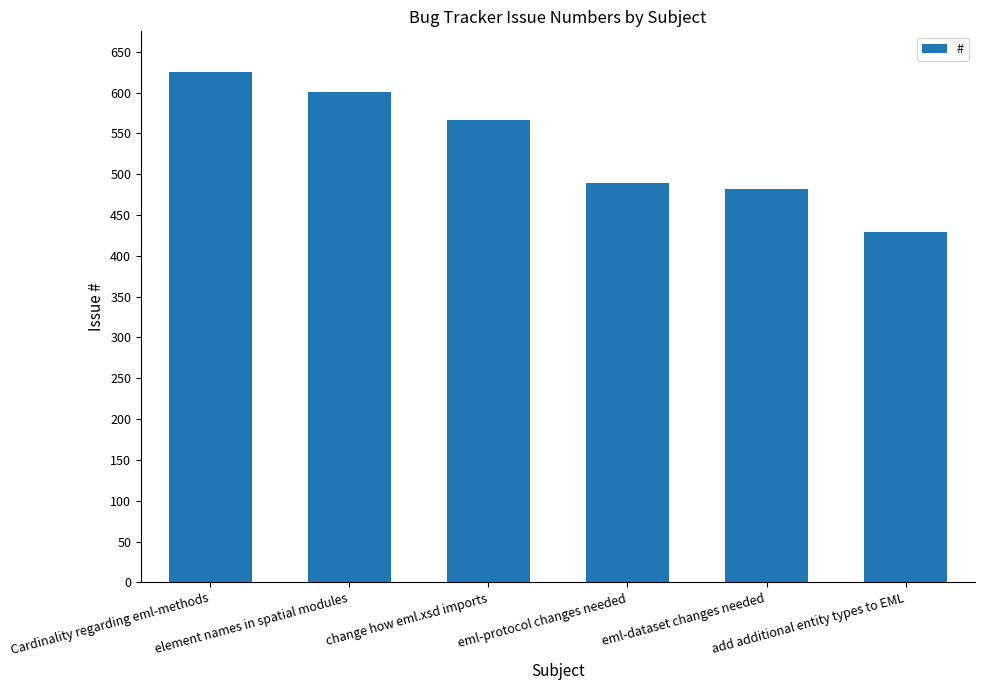

The chart shows a value of 429 at add additional entity types to EML. True or false?

True